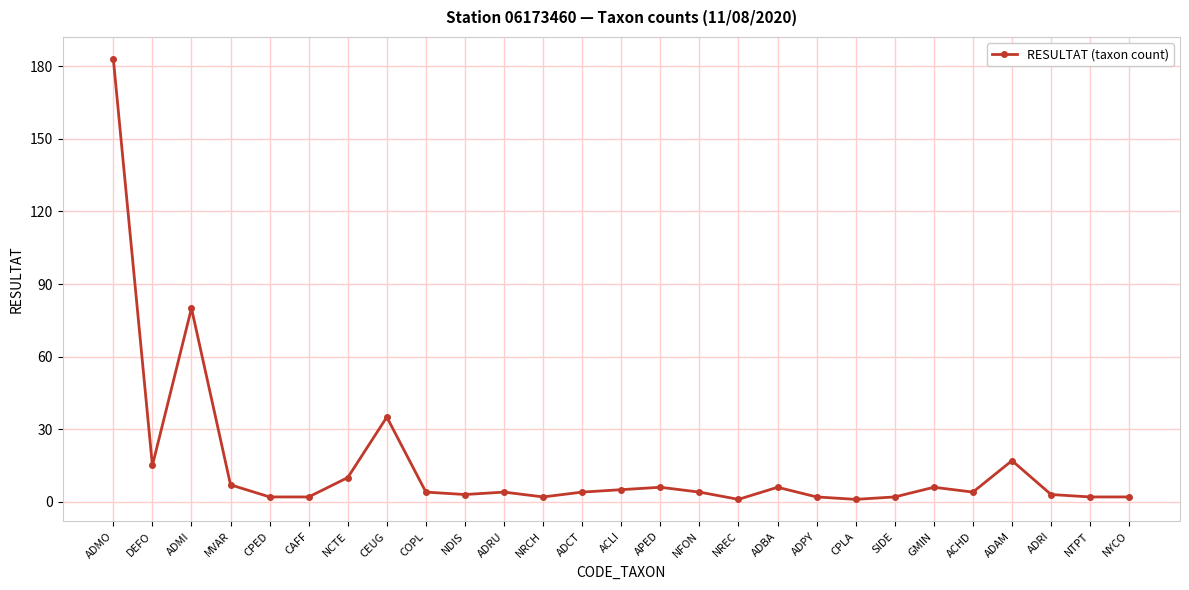

Which category has the highest value across all series?

ADMO